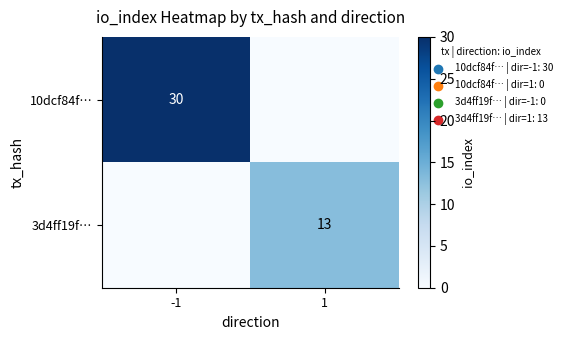

Is it true that 3d4ff19f… equals 13 at 1?

True